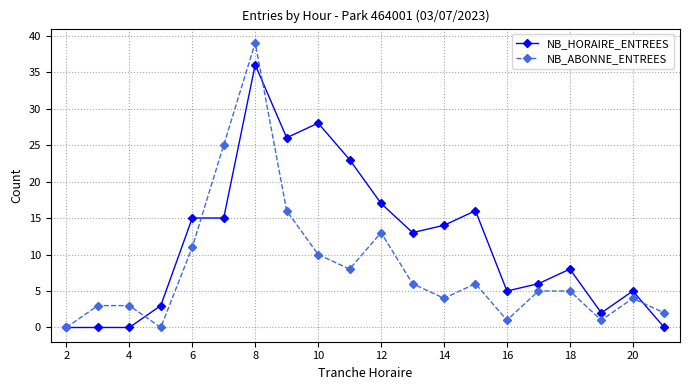

What is the value of the NB_ABONNE_ENTREES point at the 18th from the left?

1